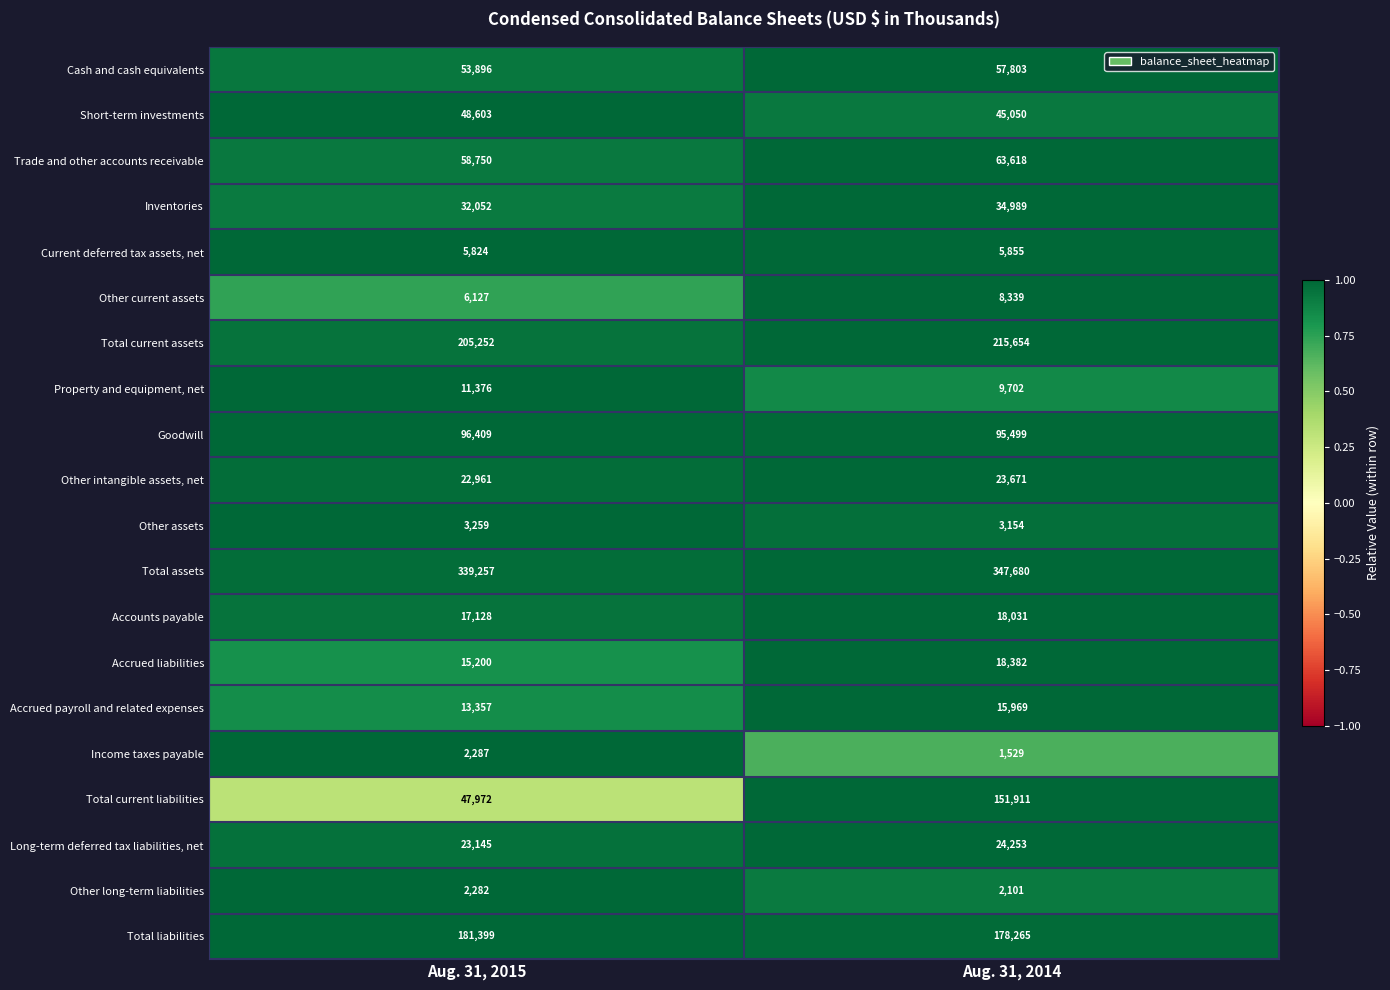

What is the difference between the maximum and minimum values in the Current deferred tax assets, net series?

31